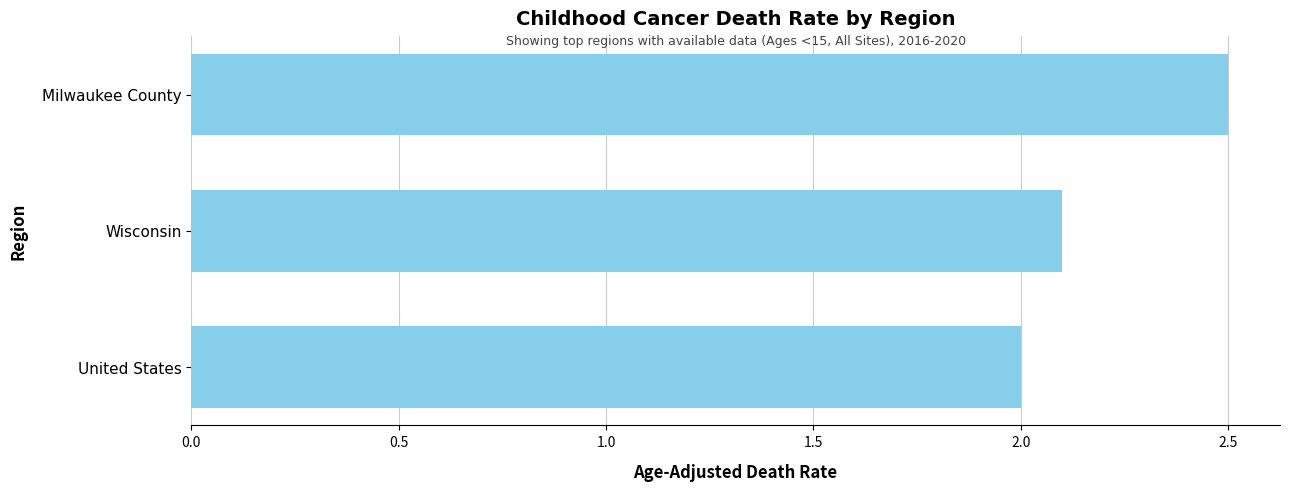

What is the smallest value displayed?

2.0